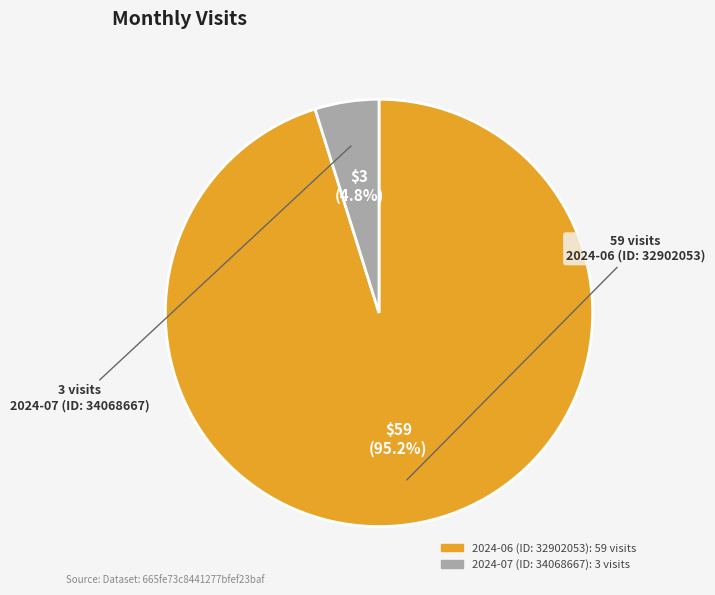

Which slice is the smallest?

2024-07 (ID: 34068667)